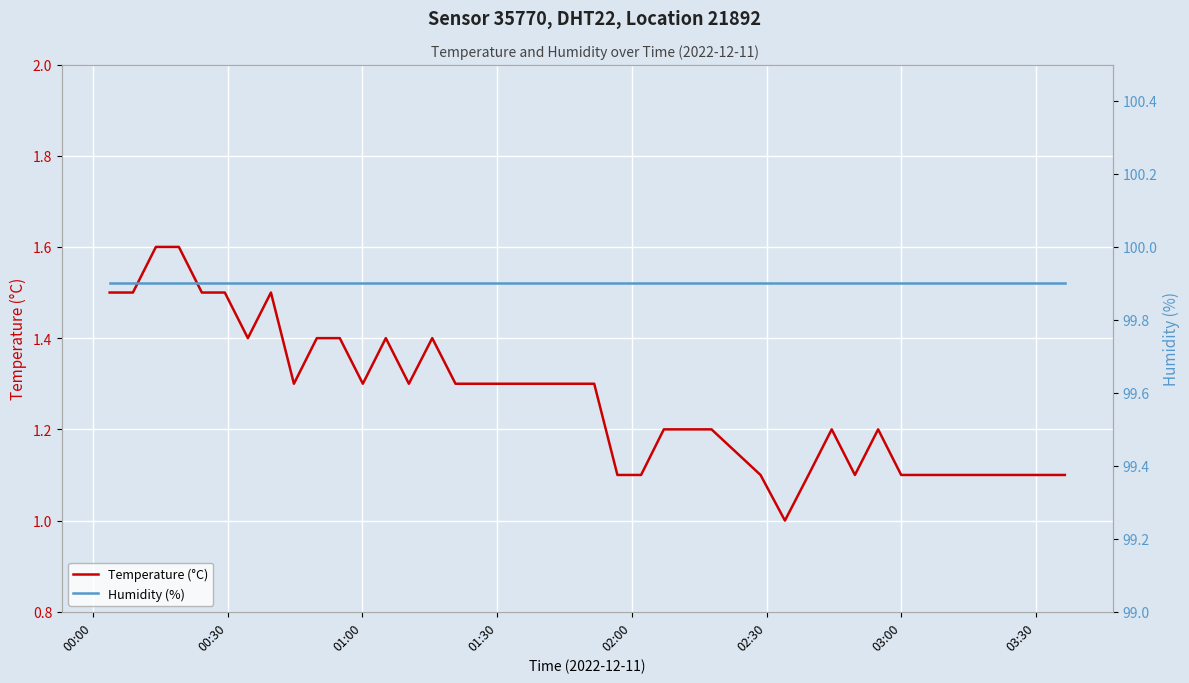

What is the sum of all Humidity (%) values?

3996.0